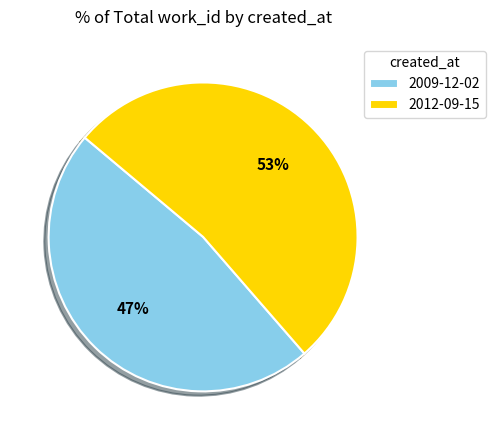

Rank the categories by value from highest to lowest.

2012-09-15, 2009-12-02